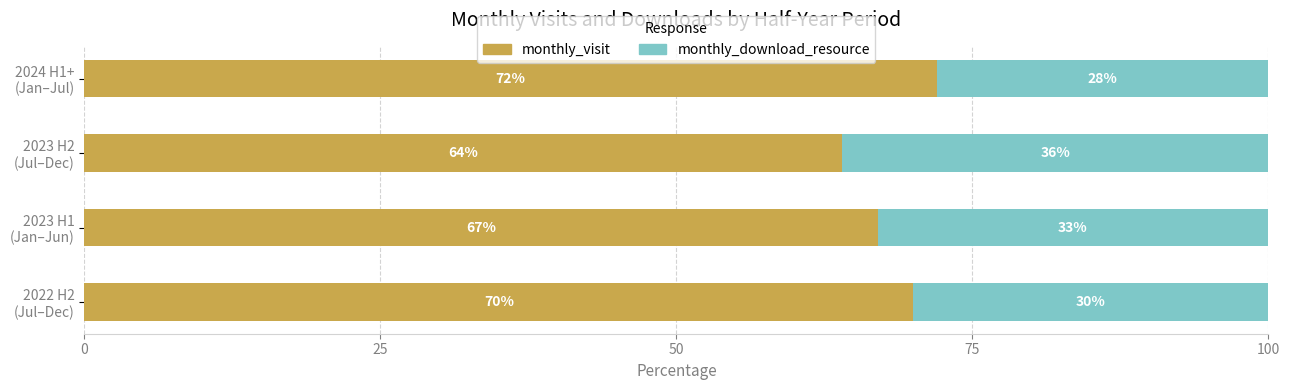

What is the difference between the maximum and second lowest values in the monthly_visit series?

5